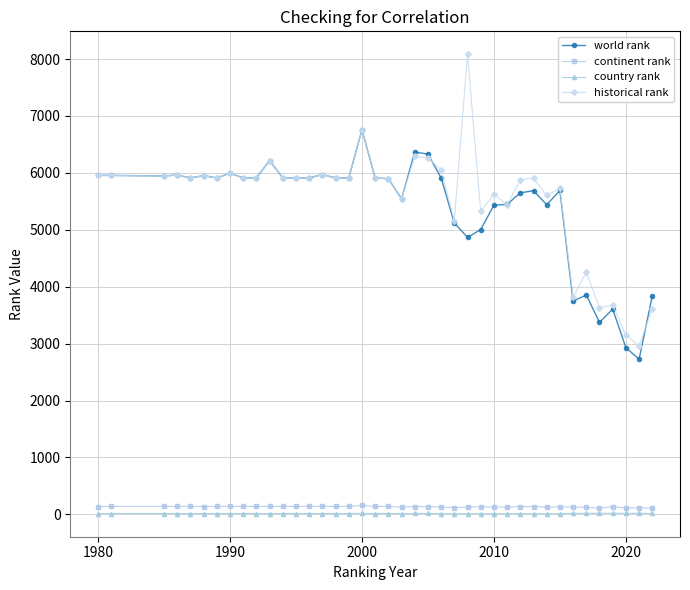

What is the value of the world rank point at the 39th from the left?

2726.0